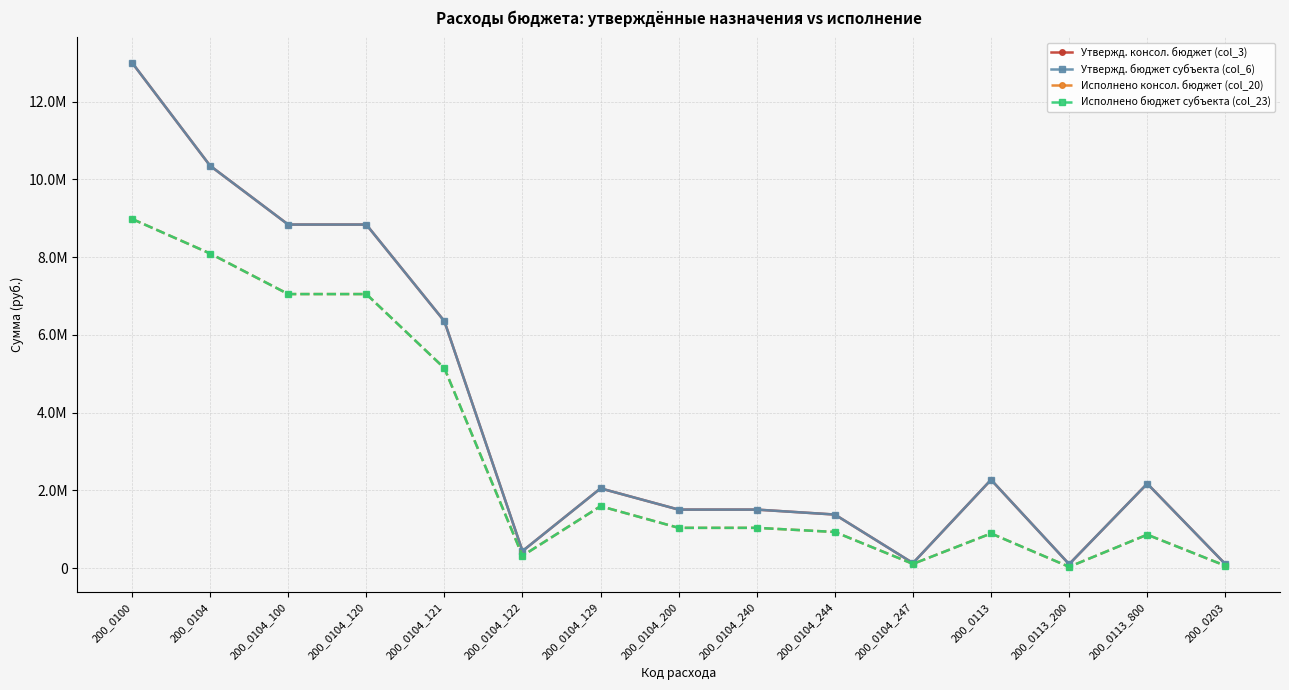

Reading left to right, extract all data points from this chart.

Утвержд. консол. бюджет (col_3): 200_0100=13005000.0	200_0104=10351200.0	200_0104_100=8838100.0	200_0104_120=8838100.0	200_0104_121=6351400.0	200_0104_122=436700.0	200_0104_129=2050000.0	200_0104_200=1503900.0	200_0104_240=1503900.0	200_0104_244=1376600.0	200_0104_247=127300.0	200_0113=2271800.0	200_0113_200=100000.0	200_0113_800=2171800.0	200_0203=102200.0
Утвержд. бюджет субъекта (col_6): 200_0100=13005000.0	200_0104=10351200.0	200_0104_100=8838100.0	200_0104_120=8838100.0	200_0104_121=6351400.0	200_0104_122=436700.0	200_0104_129=2050000.0	200_0104_200=1503900.0	200_0104_240=1503900.0	200_0104_244=1376600.0	200_0104_247=127300.0	200_0113=2271800.0	200_0113_200=100000.0	200_0113_800=2171800.0	200_0203=102200.0
Исполнено консол. бюджет (col_20): 200_0100=8983192.2	200_0104=8093277.0	200_0104_100=7049531.9	200_0104_120=7049531.9	200_0104_121=5142756.2	200_0104_122=315232.2	200_0104_129=1591543.6	200_0104_200=1034545.2	200_0104_240=1034545.2	200_0104_244=928130.5	200_0104_247=106414.7	200_0113=889915.2	200_0113_200=30947.2	200_0113_800=858968.0	200_0203=59132.8
Исполнено бюджет субъекта (col_23): 200_0100=8983192.2	200_0104=8093277.0	200_0104_100=7049531.9	200_0104_120=7049531.9	200_0104_121=5142756.2	200_0104_122=315232.2	200_0104_129=1591543.6	200_0104_200=1034545.2	200_0104_240=1034545.2	200_0104_244=928130.5	200_0104_247=106414.7	200_0113=889915.2	200_0113_200=30947.2	200_0113_800=858968.0	200_0203=59132.8